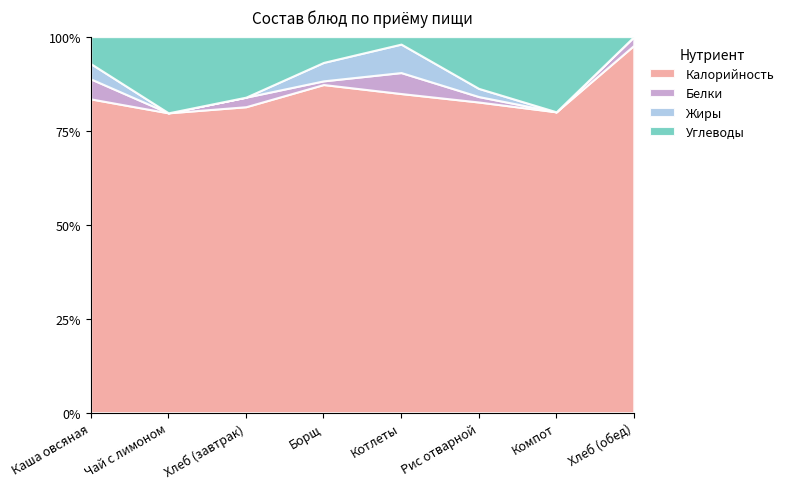

Does the chart have visible grid lines?

No